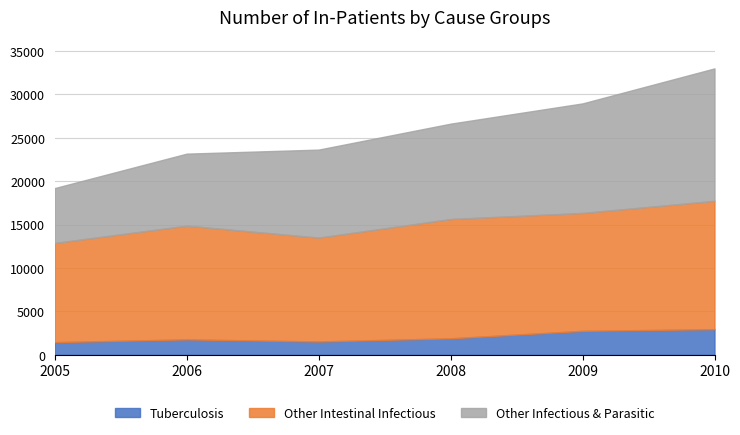

Which series changed the most between 2005 and 2008?

Other Infectious & Parasitic